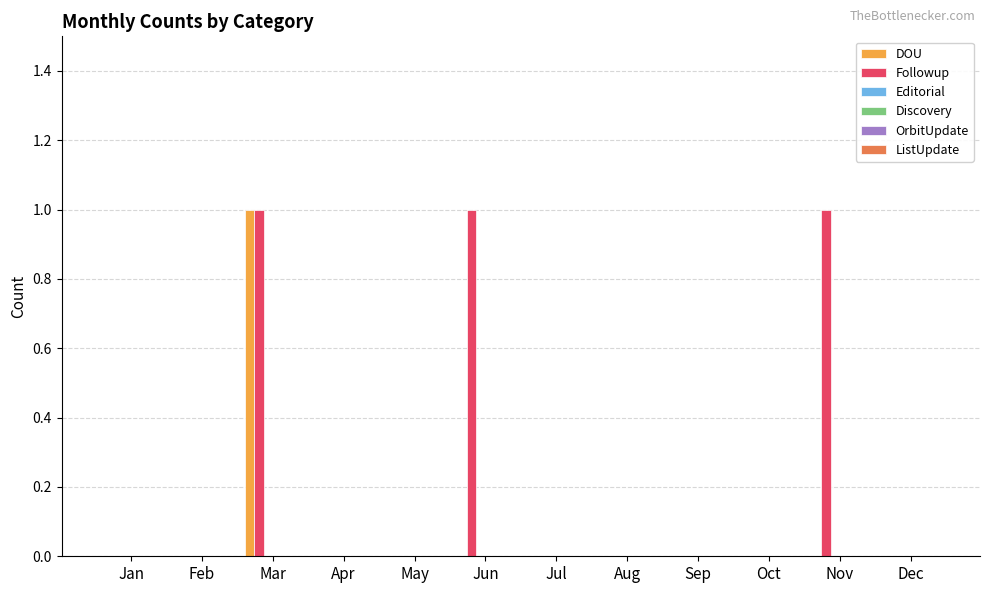

What is the maximum value shown in the chart?

1